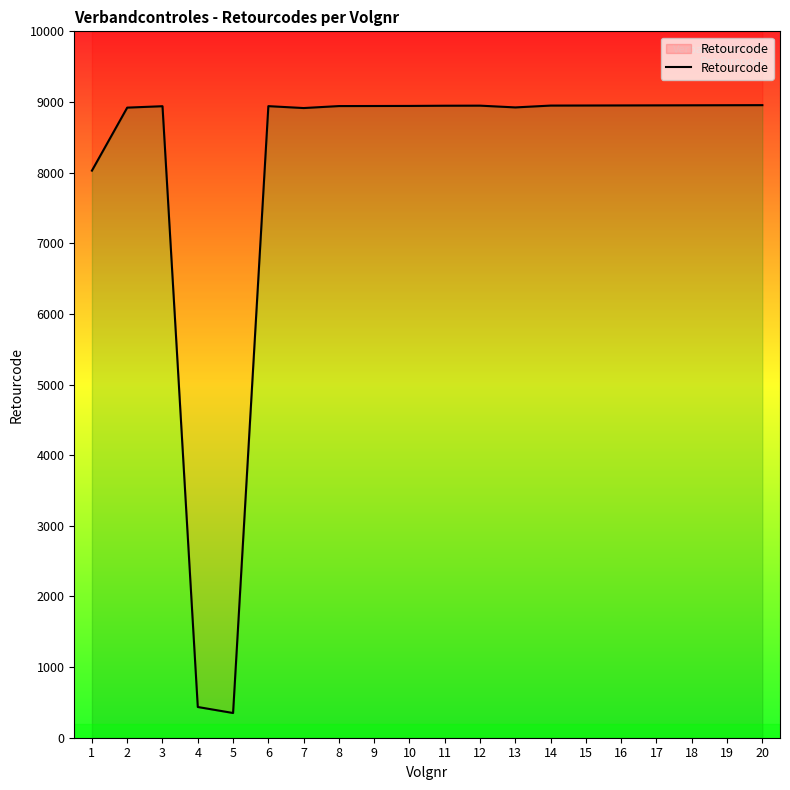

Reading left to right, extract all data points from this chart.

1=8028	2=8920	3=8940	4=435	5=350	6=8941	7=8914	8=8942	9=8943	10=8944	11=8947	12=8948	13=8923	14=8949	15=8950	16=8951	17=8952	18=8953	19=8954	20=8955